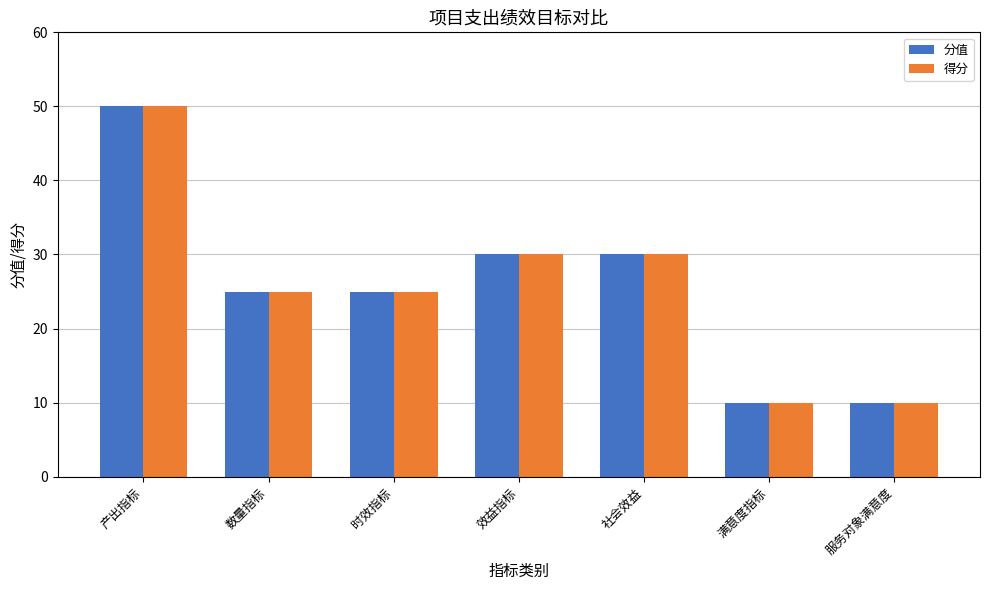

At how many categories does at least one series exceed 14?

5